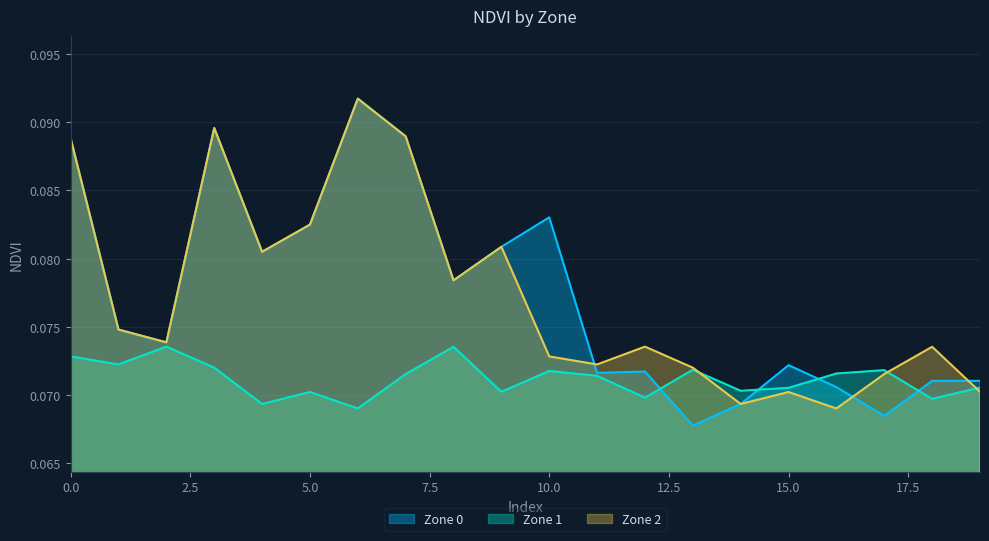

In Zone 2, how many points are lower than both neighbors (excluding endpoints)?

6